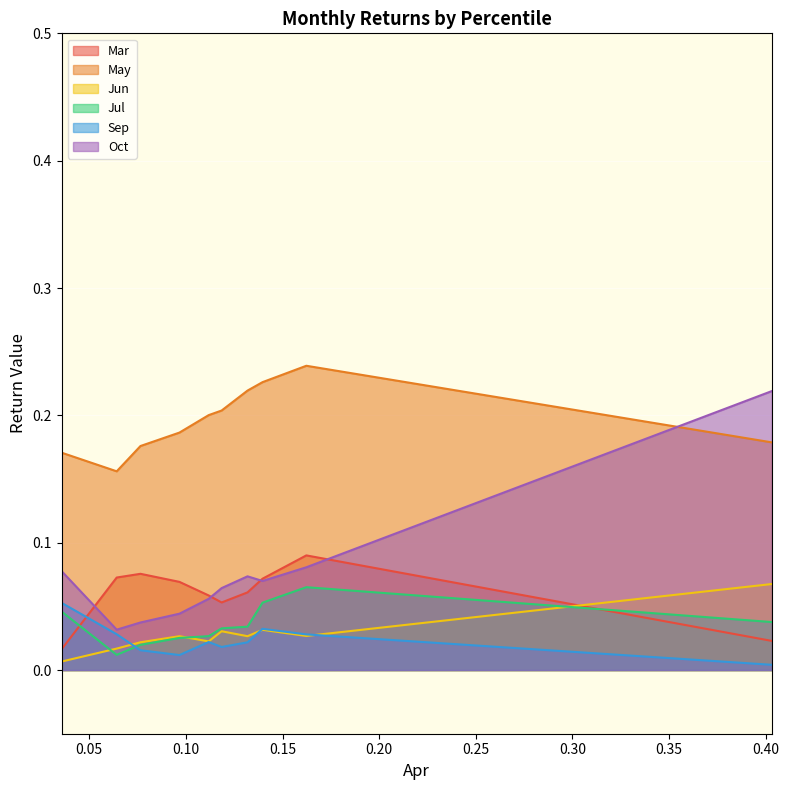

Which series has the widest spread of values?

Oct